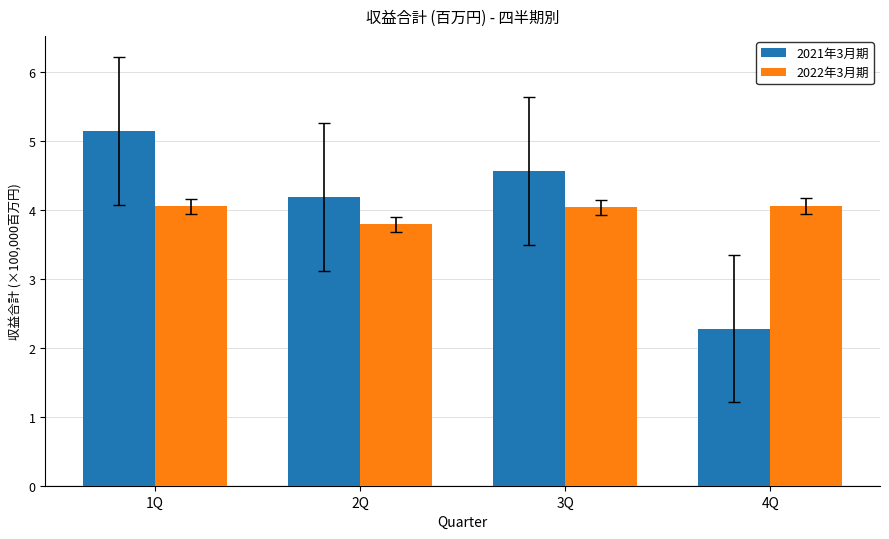

Which category has the highest value in the 2021年3月期 series?

1Q